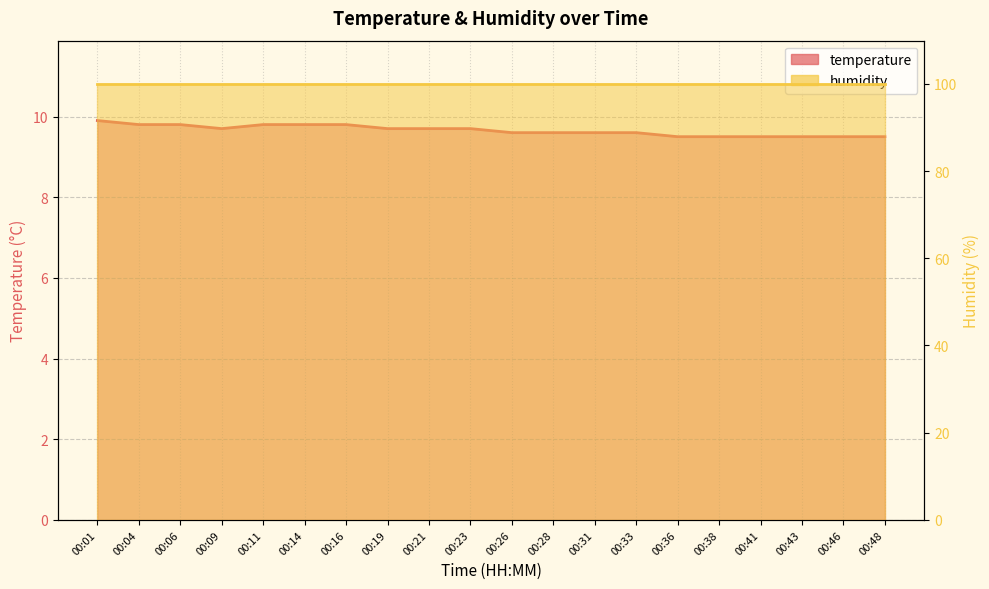

Where is the first local minimum?

00:09